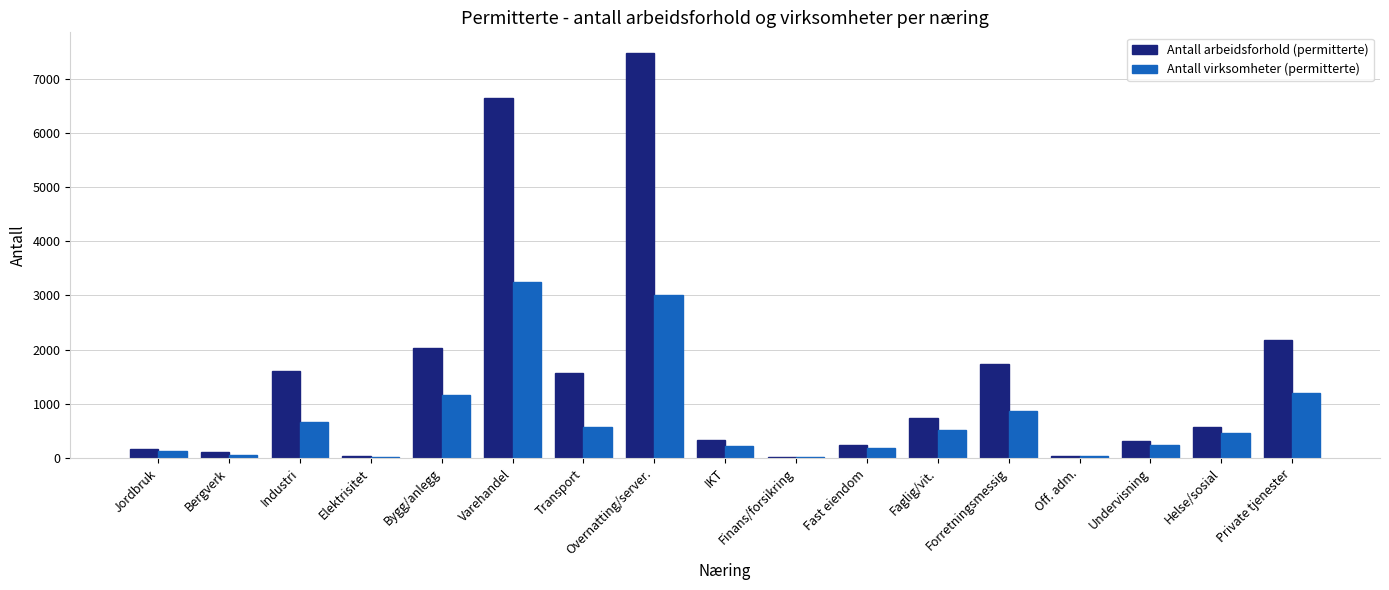

At which label is Antall arbeidsforhold (permitterte) closest to 3753?

Private tjenester